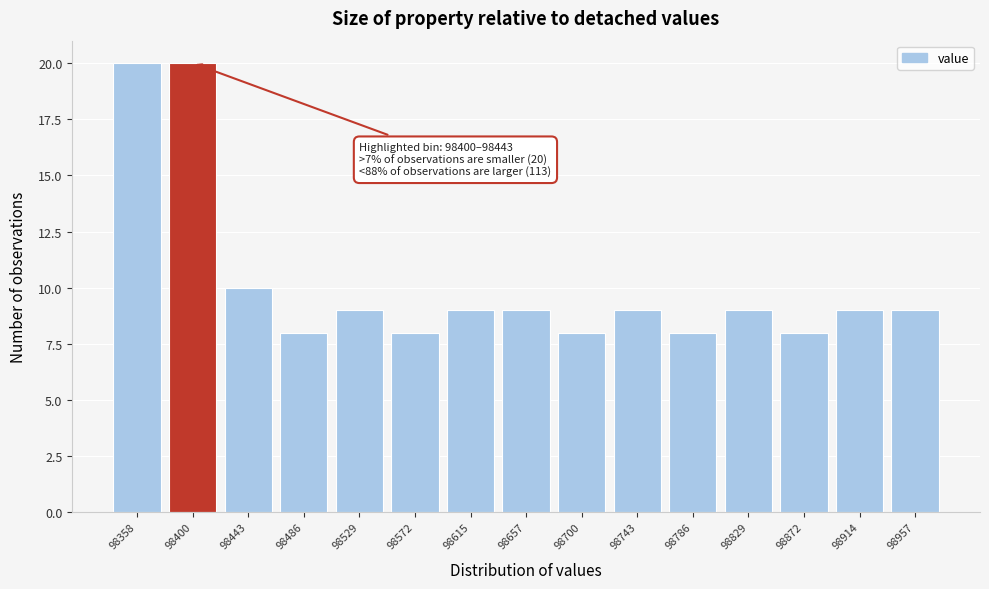

Reading left to right, list all the values displayed in this chart.

20	20	10	8	9	8	9	9	8	9	8	9	8	9	9